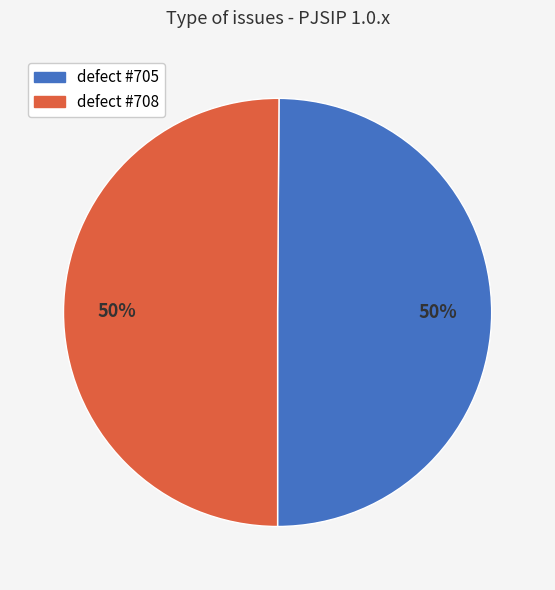

What is the ratio of the value at defect #708 to the value at defect #705?

1.0